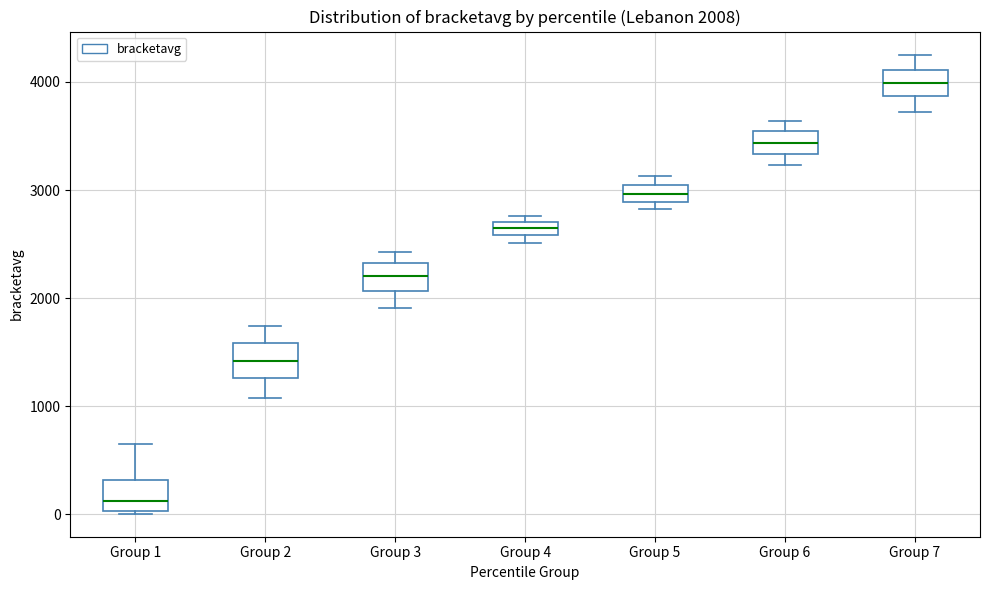

Which box's median line is the lowest?

Group 1